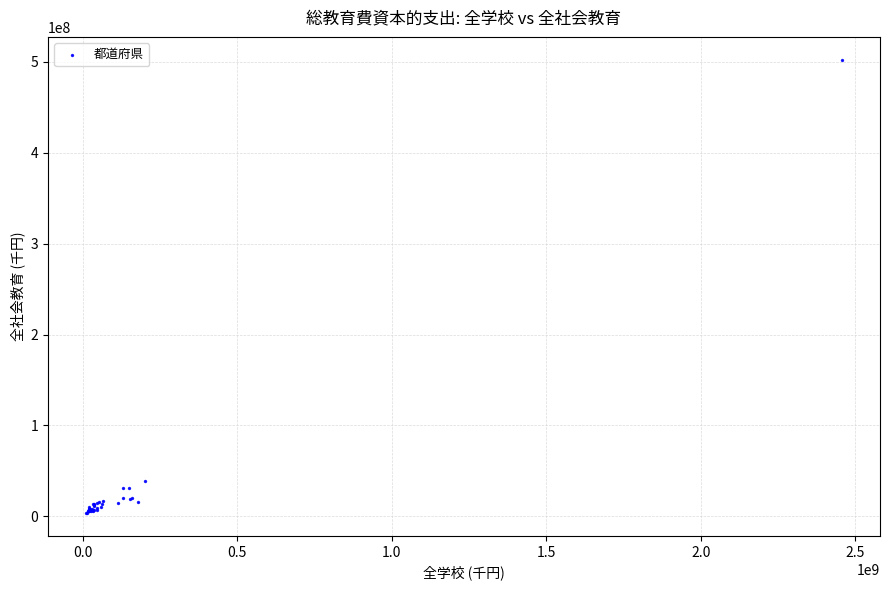

What Y value in the scatter plot is closest to 252952550?

39410169